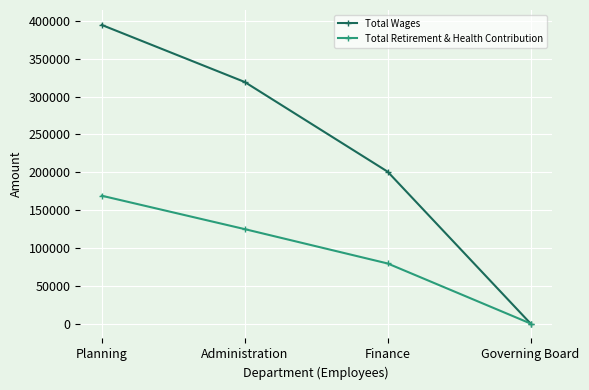

Rank the series by their average value, from lowest to highest.

Total Retirement & Health Contribution, Total Wages